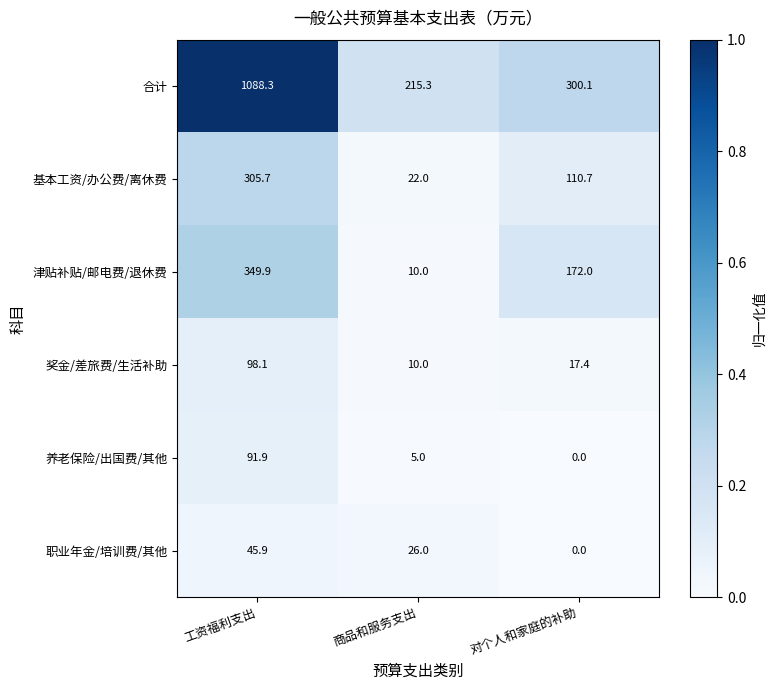

Reading left to right, list all the values displayed in this chart.

合计: 工资福利支出=1088.3	商品和服务支出=215.3	对个人和家庭的补助=300.1
基本工资/办公费/离休费: 工资福利支出=305.7	商品和服务支出=22.0	对个人和家庭的补助=110.7
津贴补贴/邮电费/退休费: 工资福利支出=349.9	商品和服务支出=10.0	对个人和家庭的补助=172.0
奖金/差旅费/生活补助: 工资福利支出=98.1	商品和服务支出=10.0	对个人和家庭的补助=17.4
养老保险/出国费/其他: 工资福利支出=91.9	商品和服务支出=5.0	对个人和家庭的补助=0.0
职业年金/培训费/其他: 工资福利支出=45.9	商品和服务支出=26.0	对个人和家庭的补助=0.0